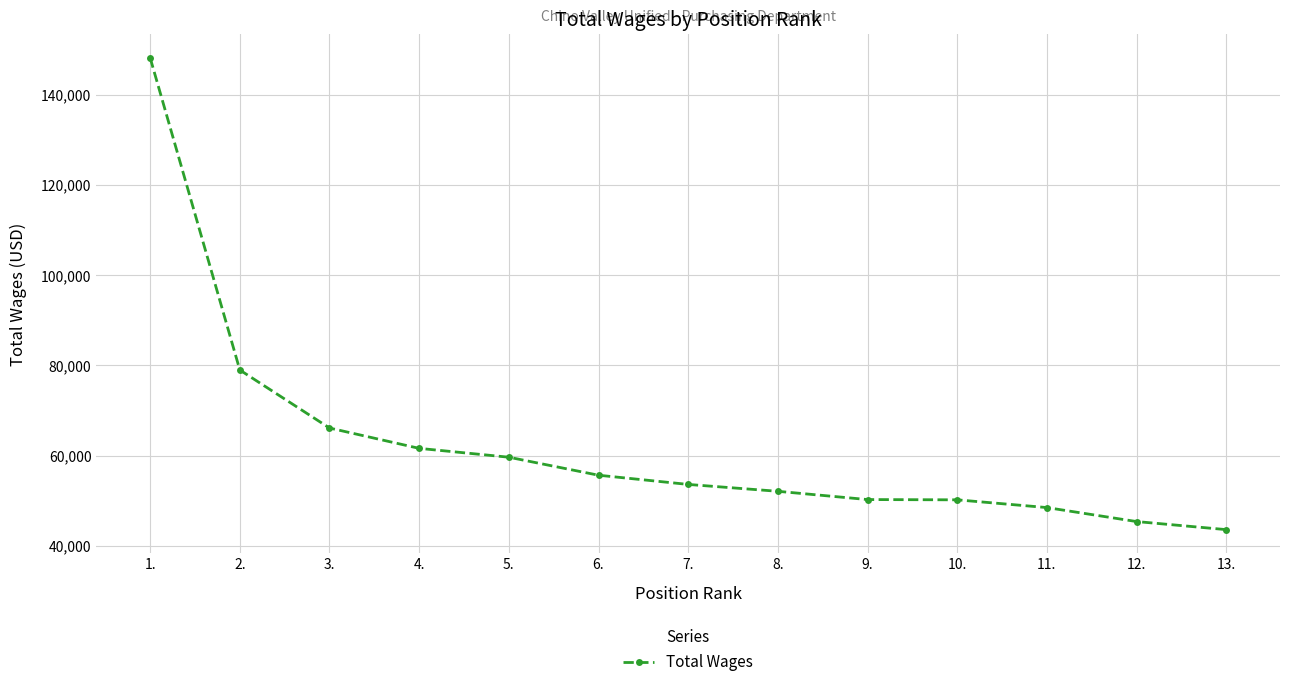

What is the greatest value displayed?

148150